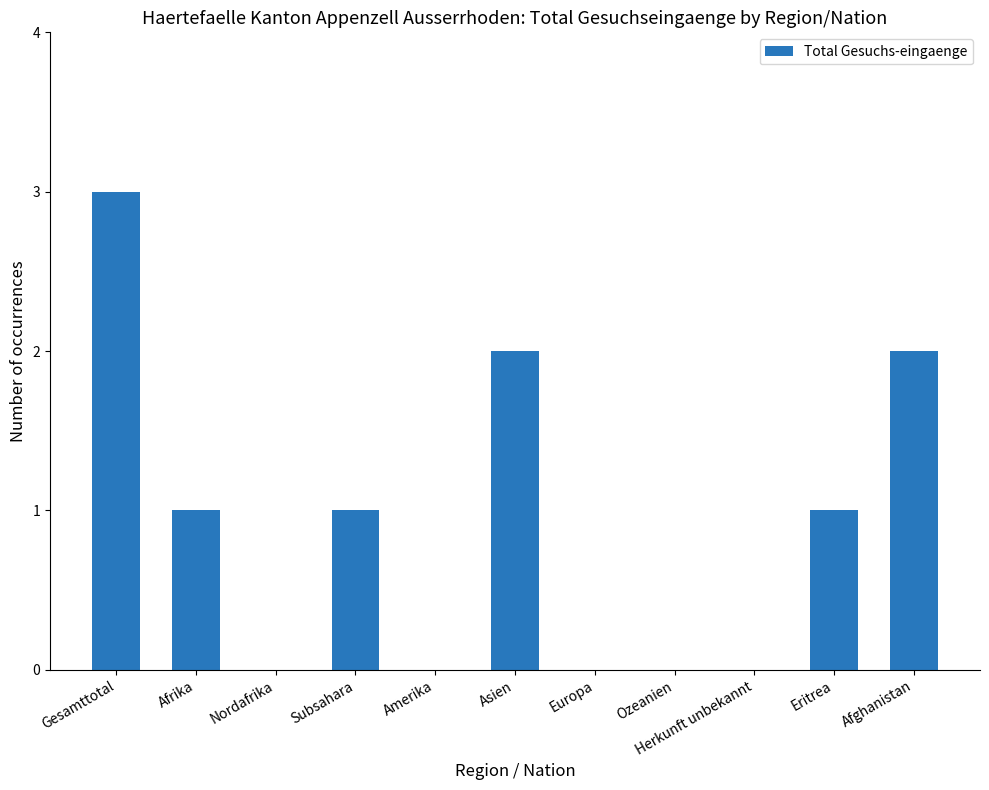

Which category has the highest value across all series?

Gesamttotal